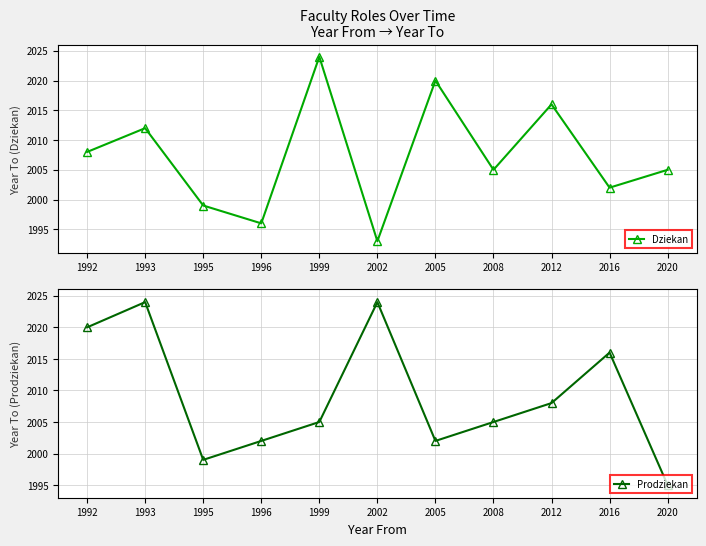

Which series changed the most between 1993 and 2016?

Dziekan